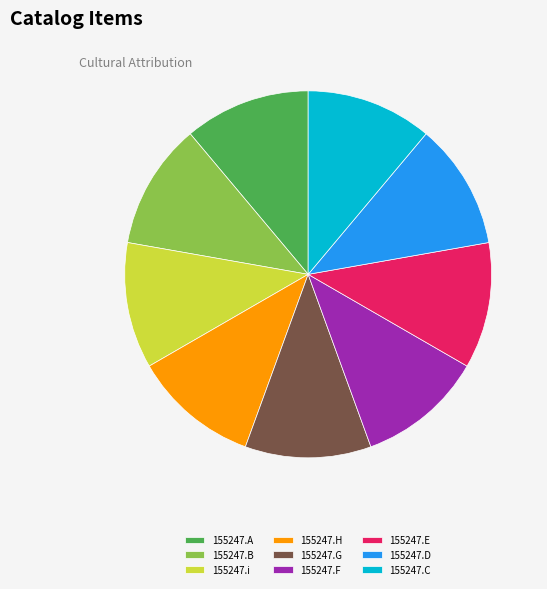

The 155247.D slice represents 11% of the pie. True or false?

True